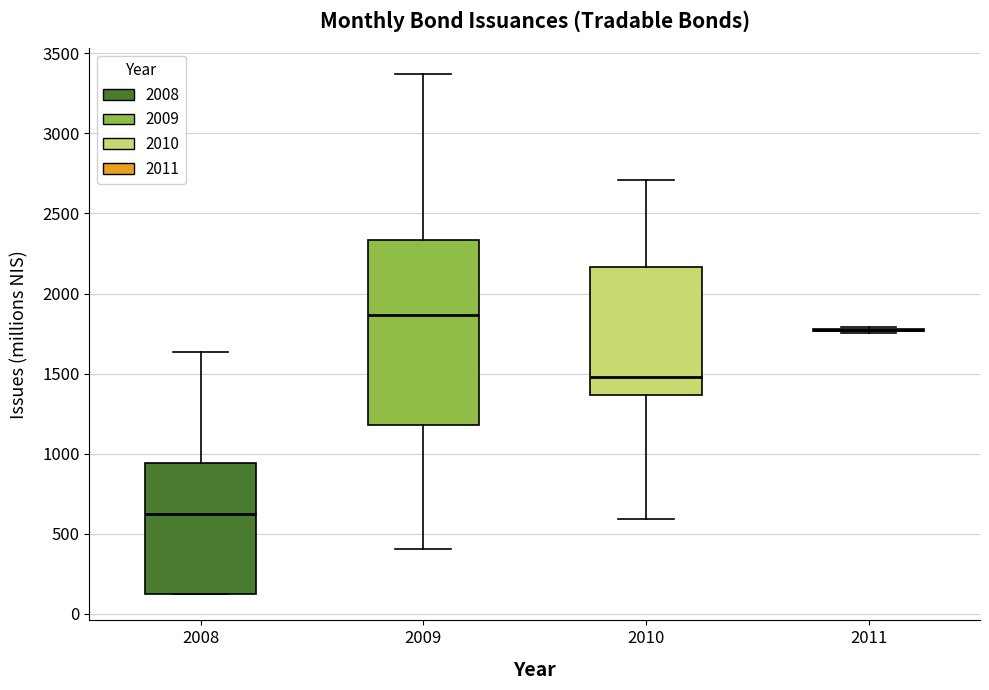

Reading left to right, transcribe this box plot: for each box, give where its median line is, the range the box spans, and where its two whiskers end, as read against the y-axis. The values are not printed on the chart, so give them approximately, as read against the axis.

2008: median 600, box 150 to 950, whiskers 100 to 1650
2009: median 1850, box 1200 to 2350, whiskers 400 to 3350
2010: median 1500, box 1350 to 2150, whiskers 600 to 2700
2011: box collapsed to a line at 1750, whiskers 1750 to 1800